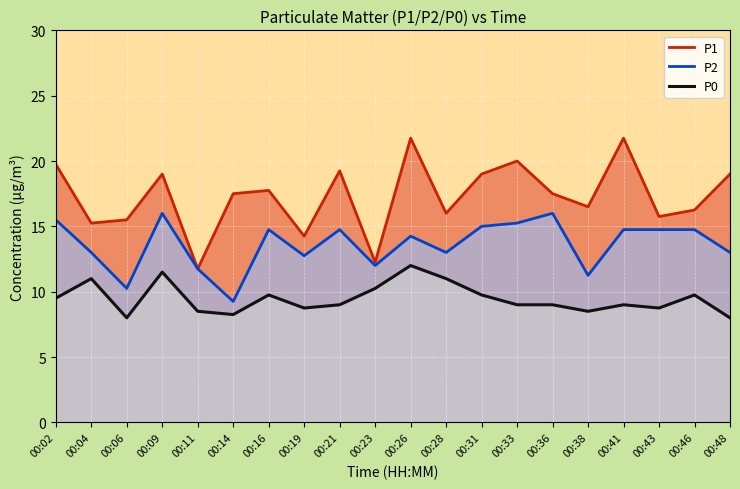

What is the value of the P2 point at the 19th from the left?

14.8